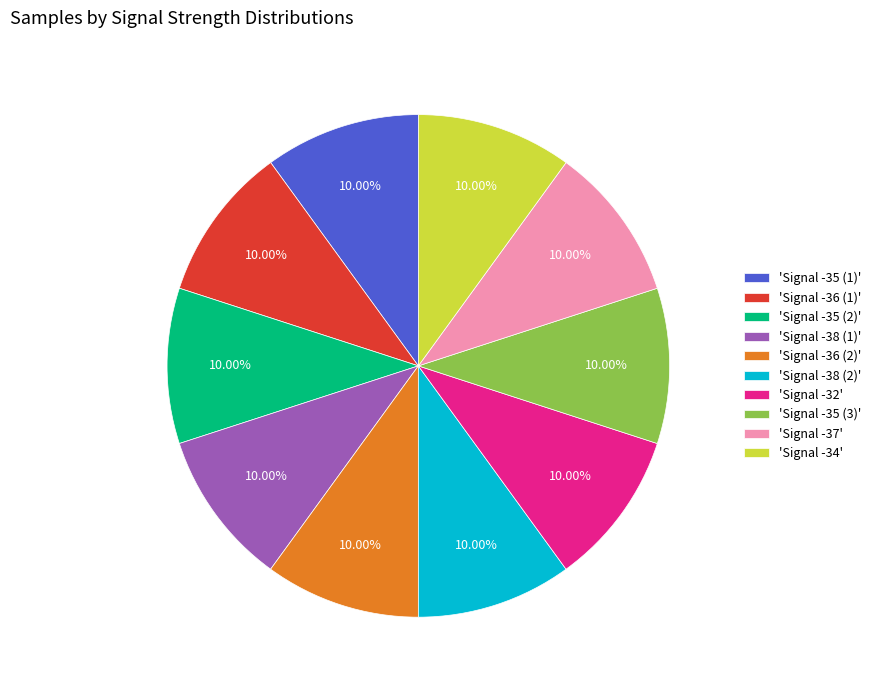

Does any single category account for the majority?

No